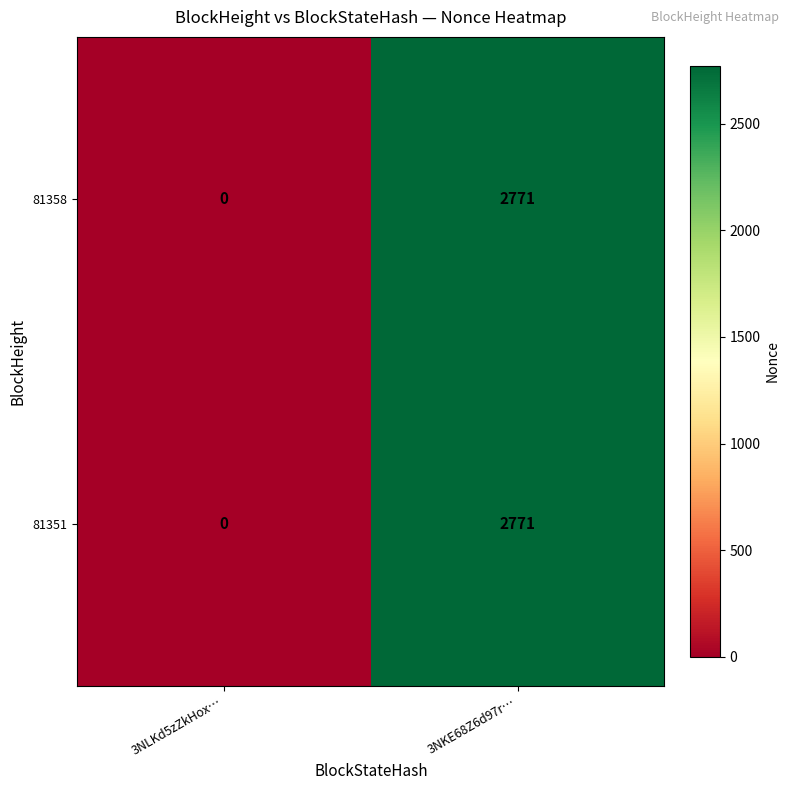

Reading right to left, list all the values displayed in this chart.

81358: 3NKE68Z6d97r…=2771	3NLKd5zZkHox…=0
81351: 3NKE68Z6d97r…=2771	3NLKd5zZkHox…=0